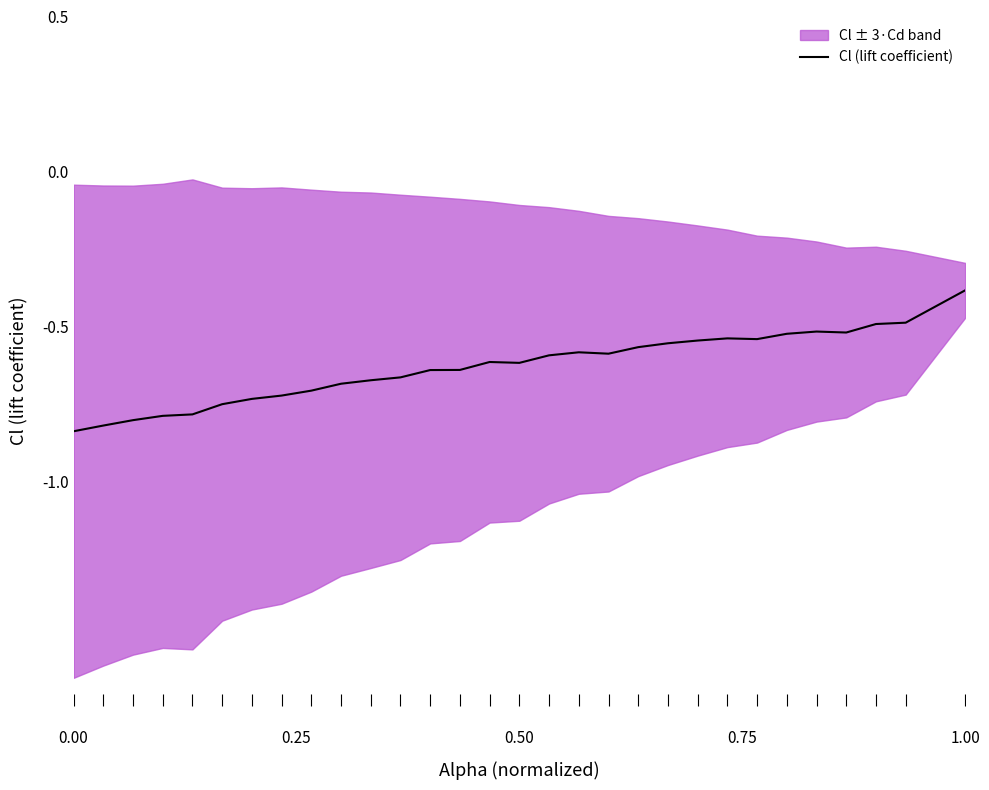

What is the maximum value for Cl (lift coefficient)?

-0.4